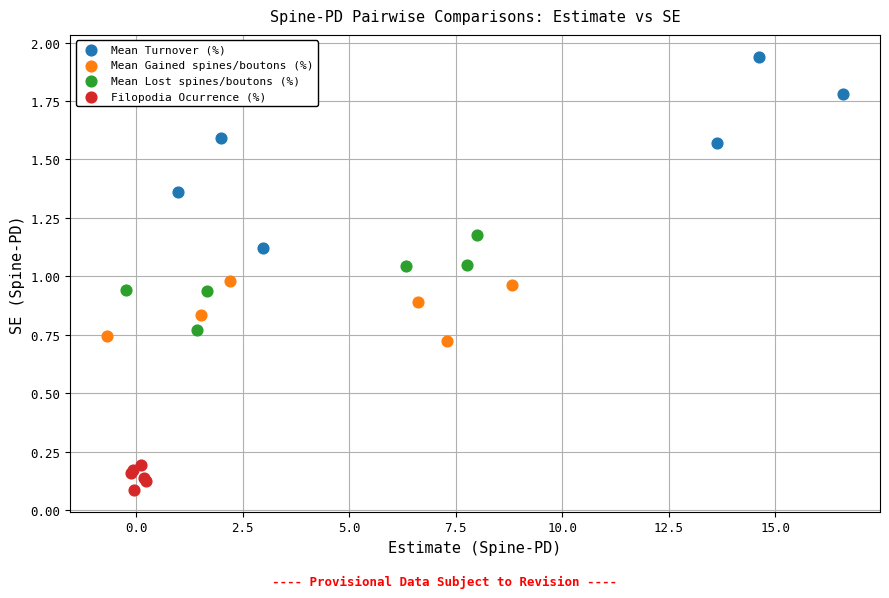

Which series reaches the minimum Y coordinate?

Filopodia Ocurrence (%)